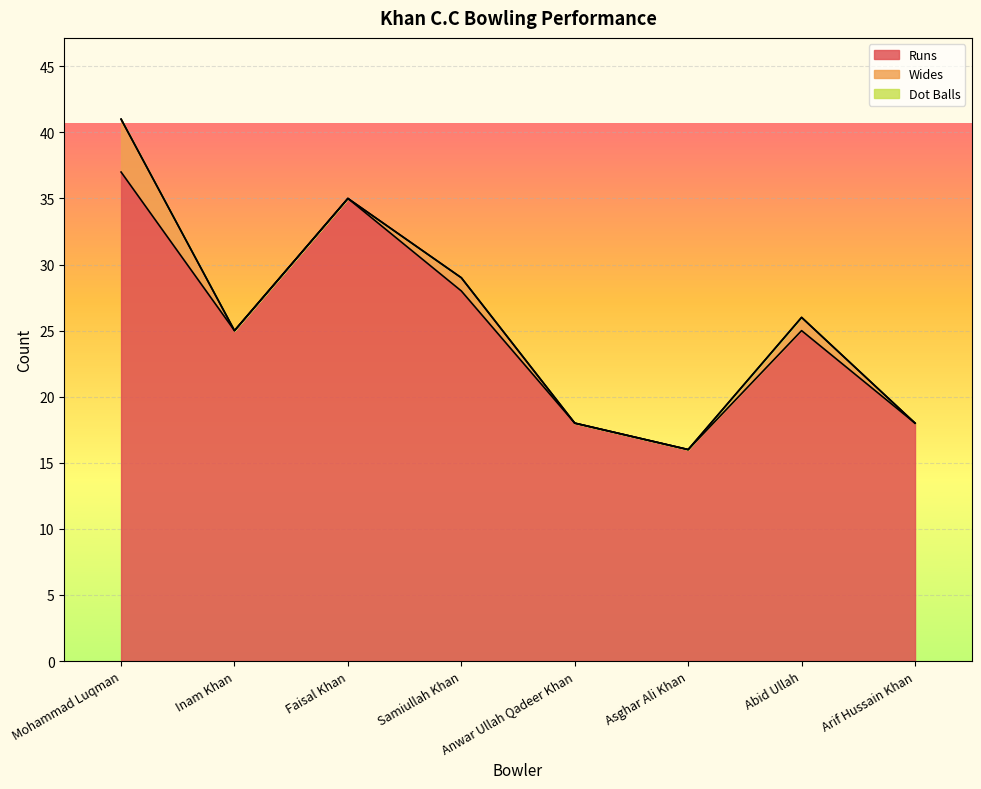

Which label corresponds to the largest value in the chart?

Mohammad Luqman